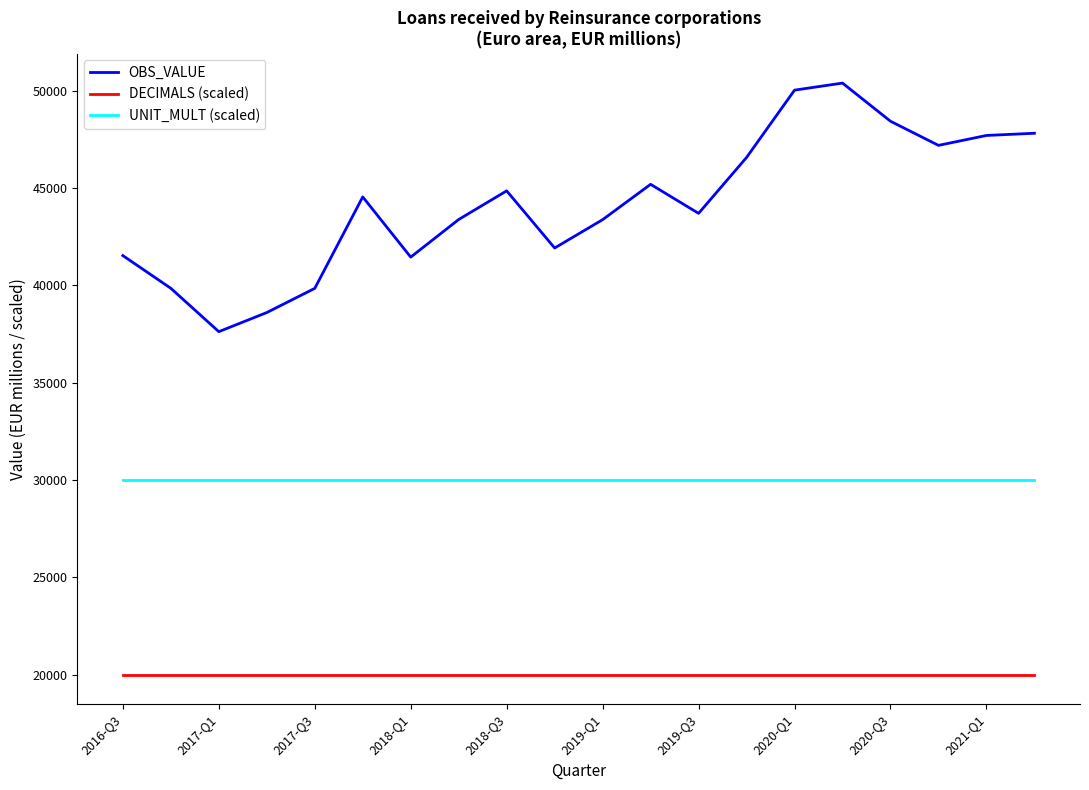

Is this an area chart (filled region under the line)?

No